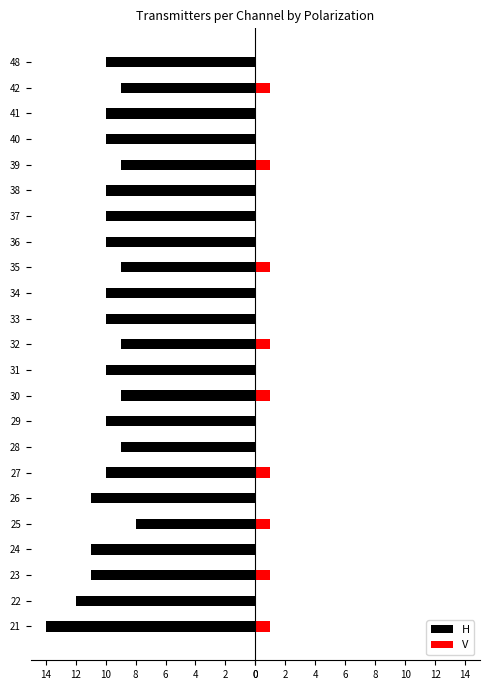

Reading left to right, what are all the values shown in this chart?

H: -14	-12	-11	-11	-8	-11	-10	-9	-10	-9	-10	-9	-10	-10	-9	-10	-10	-10	-9	-10	-10	-9	-10
V: 1	0	1	0	1	0	1	0	0	1	0	1	0	0	1	0	0	0	1	0	0	1	0